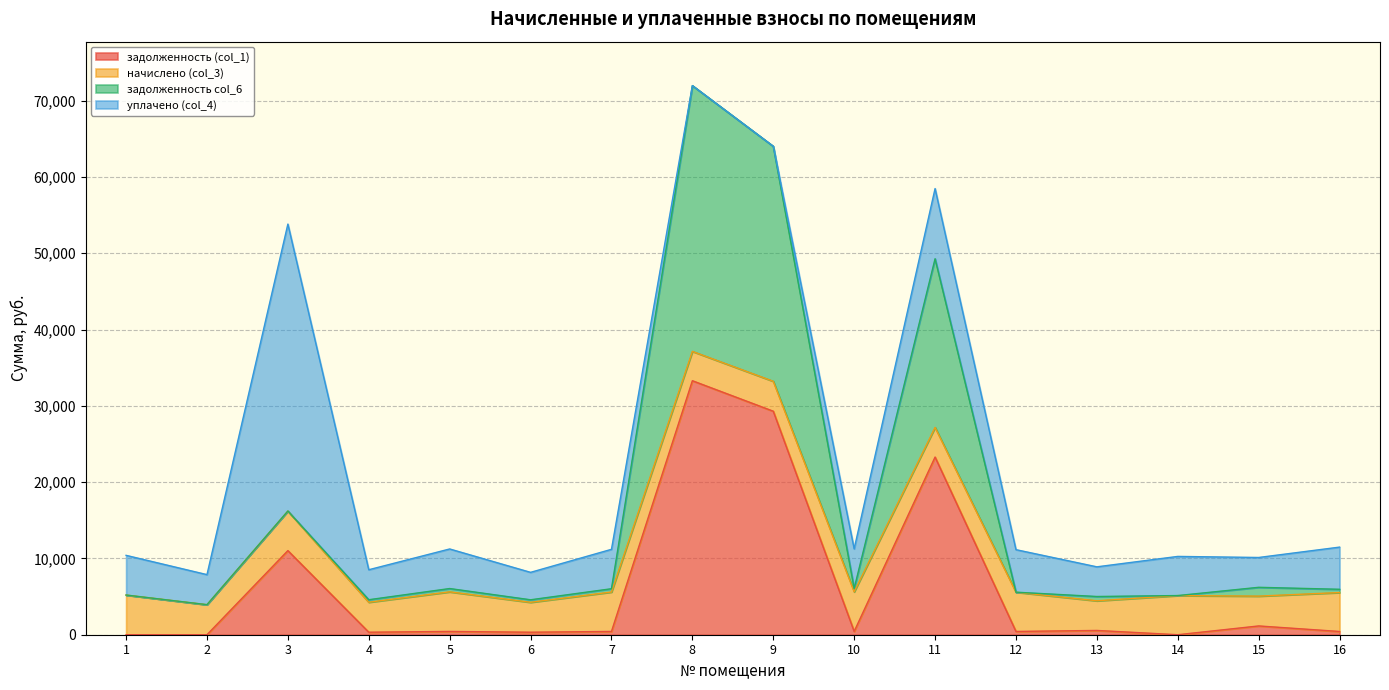

At which label is задолженность (col_1) closest to 16645?

3